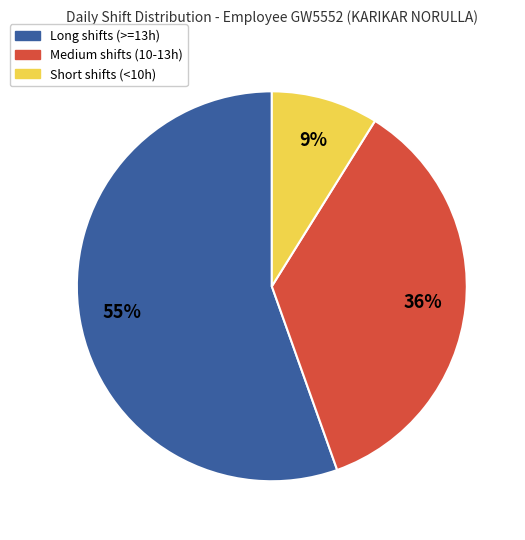

Which slice is the largest?

Long shifts (>=13h)